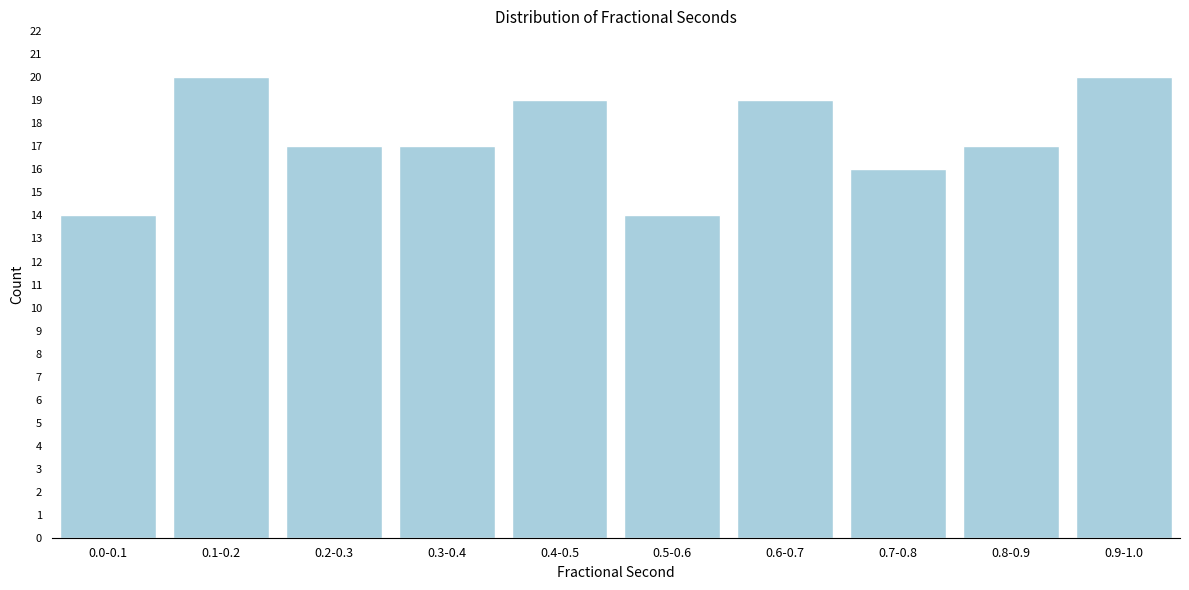

Reading left to right, list all the values displayed in this chart.

0.0-0.1=14	0.1-0.2=20	0.2-0.3=17	0.3-0.4=17	0.4-0.5=19	0.5-0.6=14	0.6-0.7=19	0.7-0.8=16	0.8-0.9=17	0.9-1.0=20